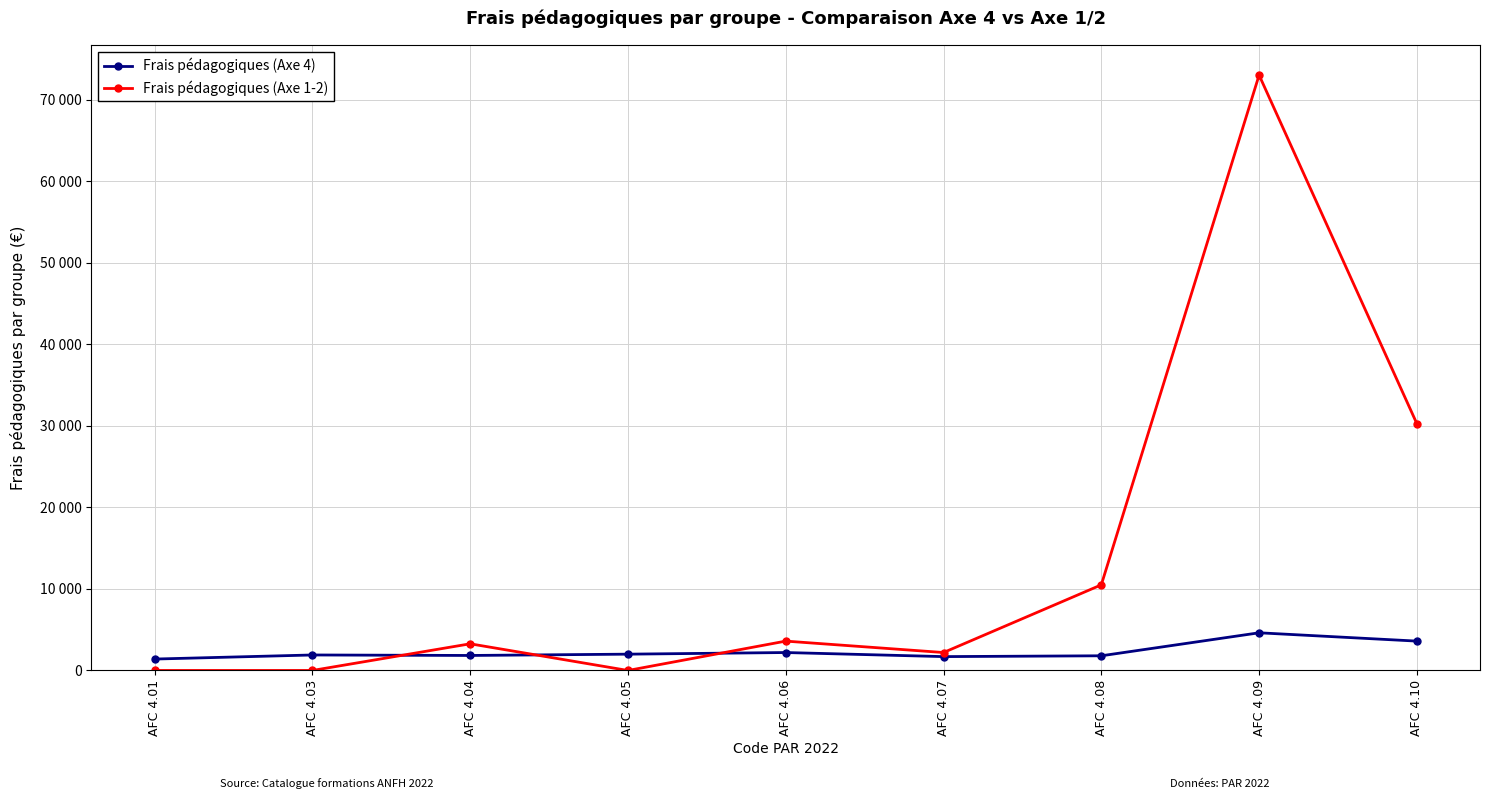

What is the value of the Frais pédagogiques (Axe 4) point at the 8th from the left?

4620